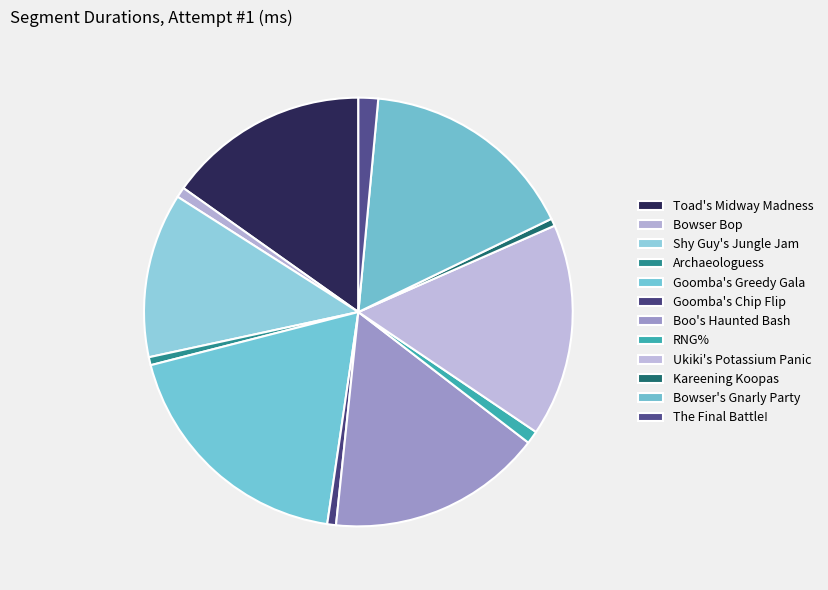

Does Archaeologuess represent more than half of the total?

No